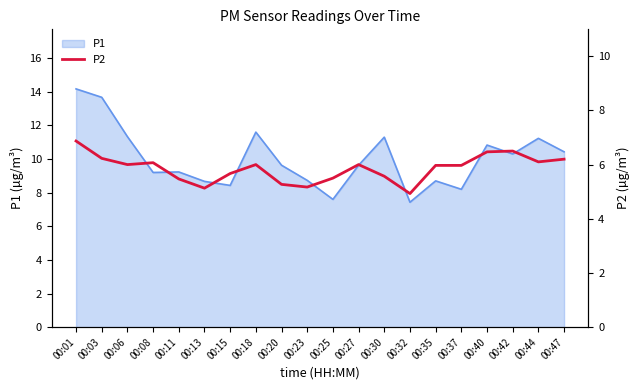

At which label does P1 first exceed 9?

00:01